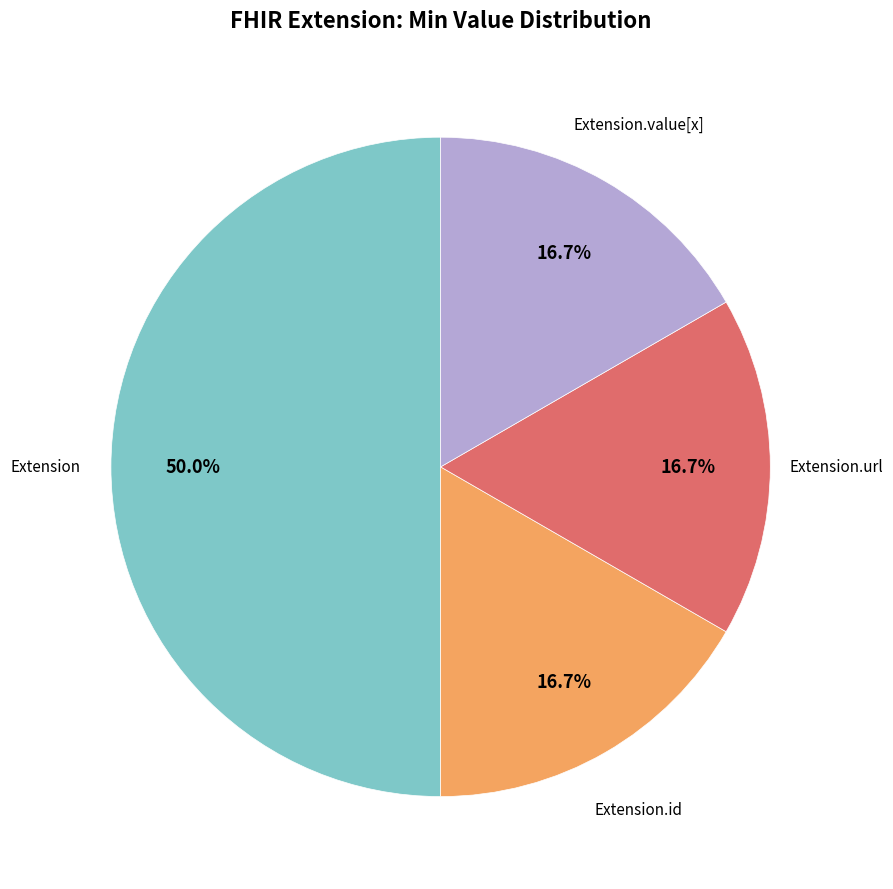

Count the number of slices in the pie.

4